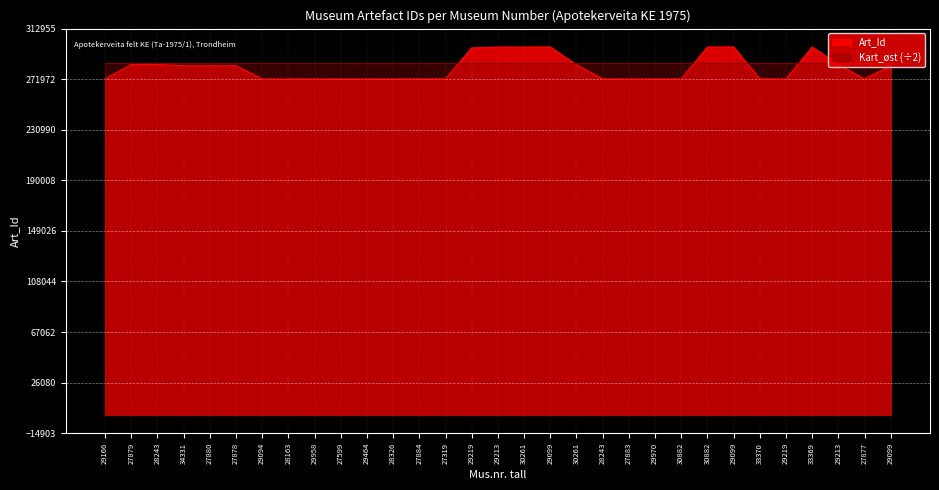

What is the difference between the maximum and minimum values?

25937